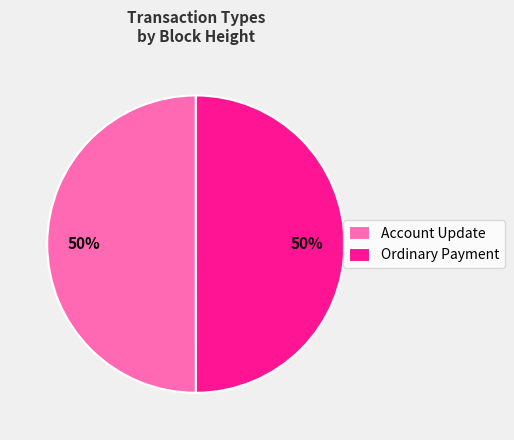

How many slices are in this pie chart?

2